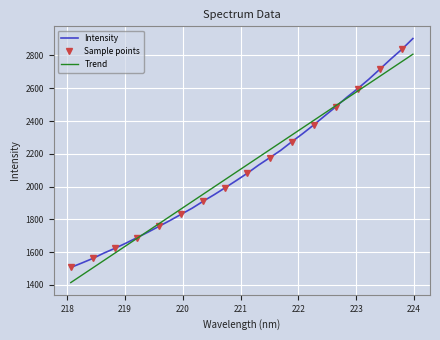

What is the sum of all values?

67555.8